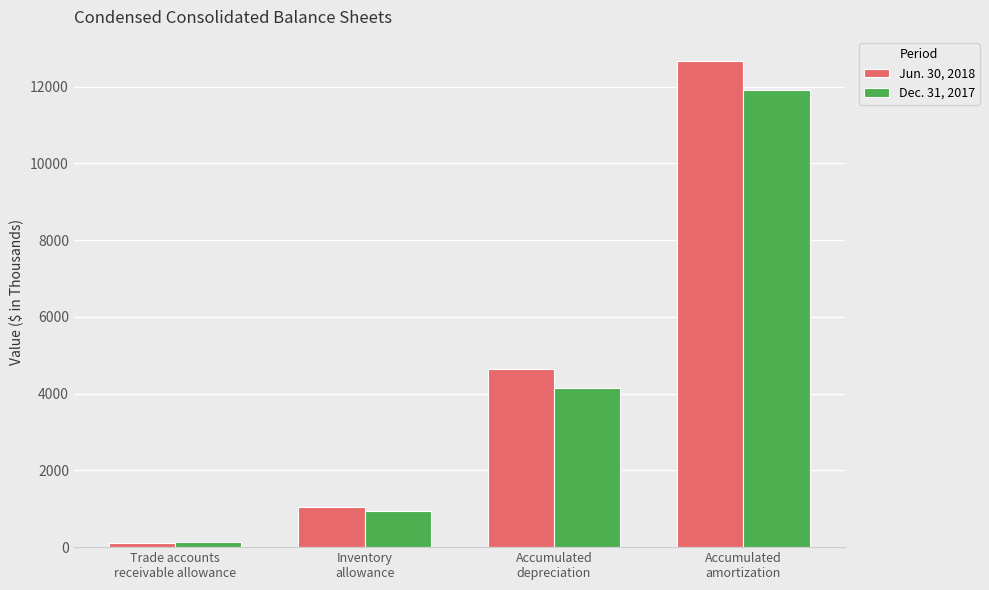

What is the maximum value shown in the chart?

12662